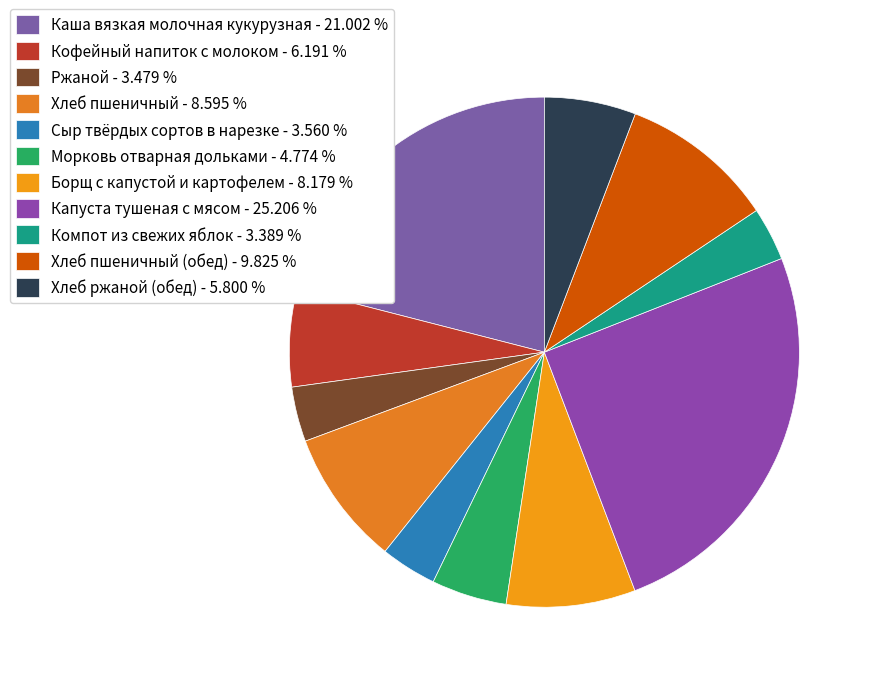

To the nearest percent, what is the difference between the largest and smallest slice percentages?

22%